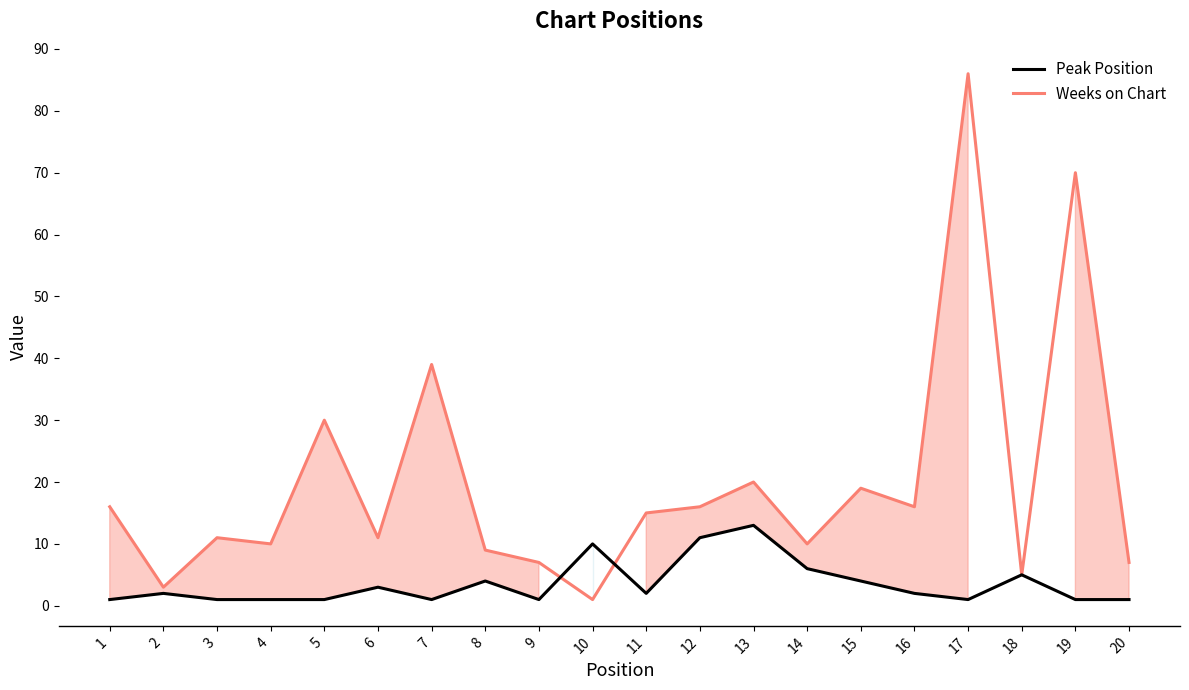

True or false: Peak Position and Weeks on Chart intersect in this chart.

True